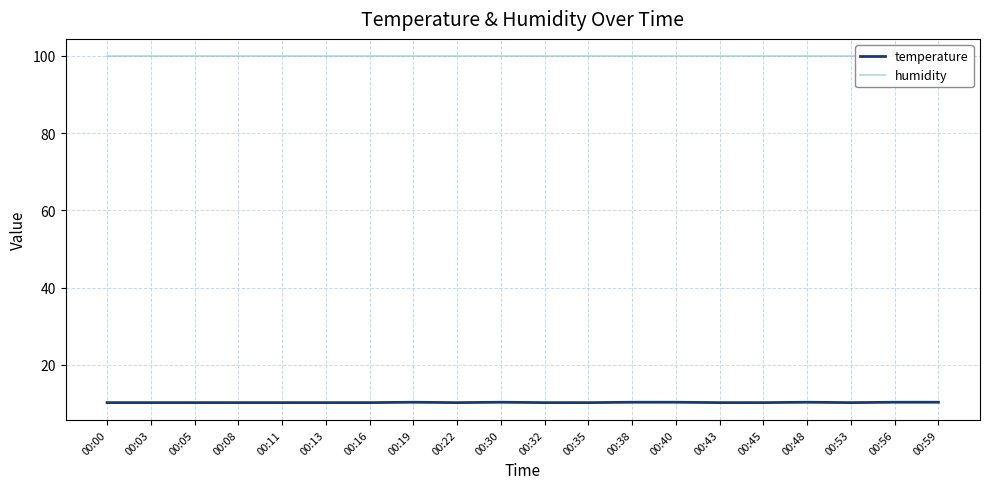

True or false: humidity and temperature cross at least once.

False